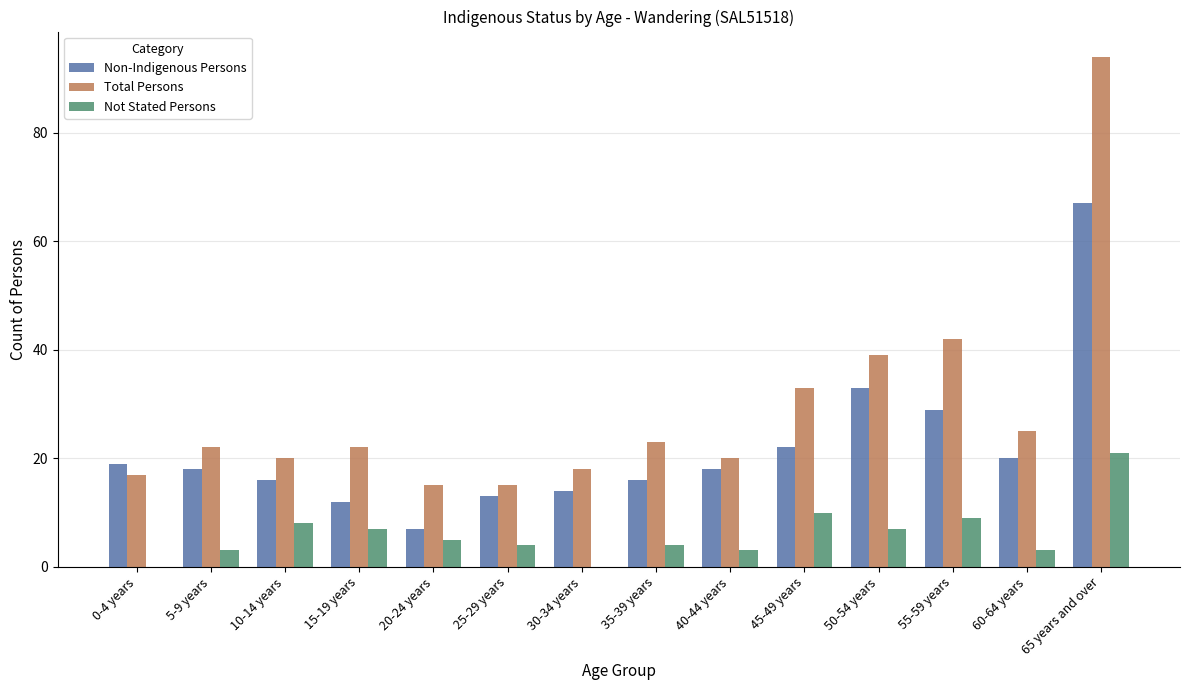

What is the sum of all Non-Indigenous Persons values?

304